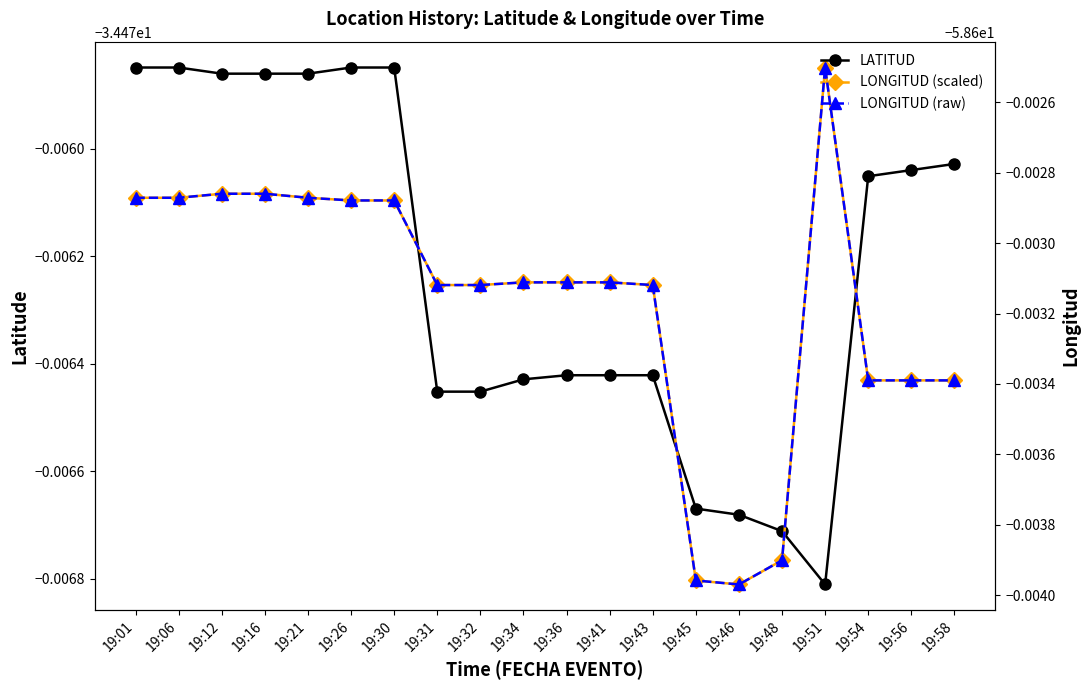

True or false: LONGITUD (raw) and LATITUD cross at least once.

False